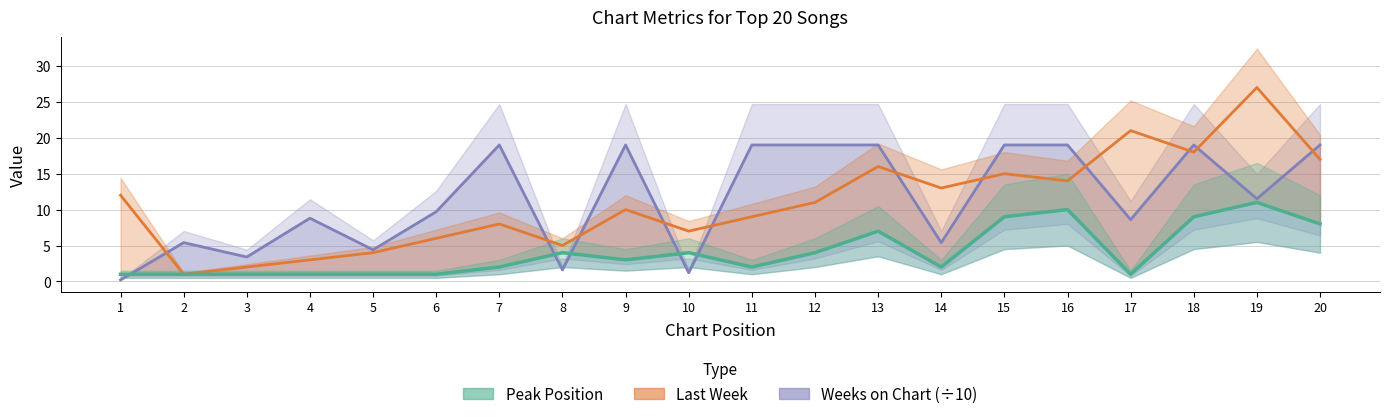

True or false: Last Week has more than 0 interior local peaks.

True